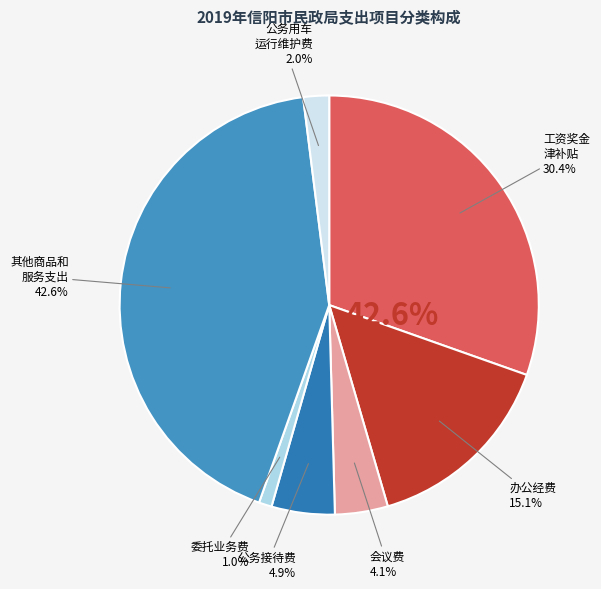

Which slice is the smallest?

委托业务费